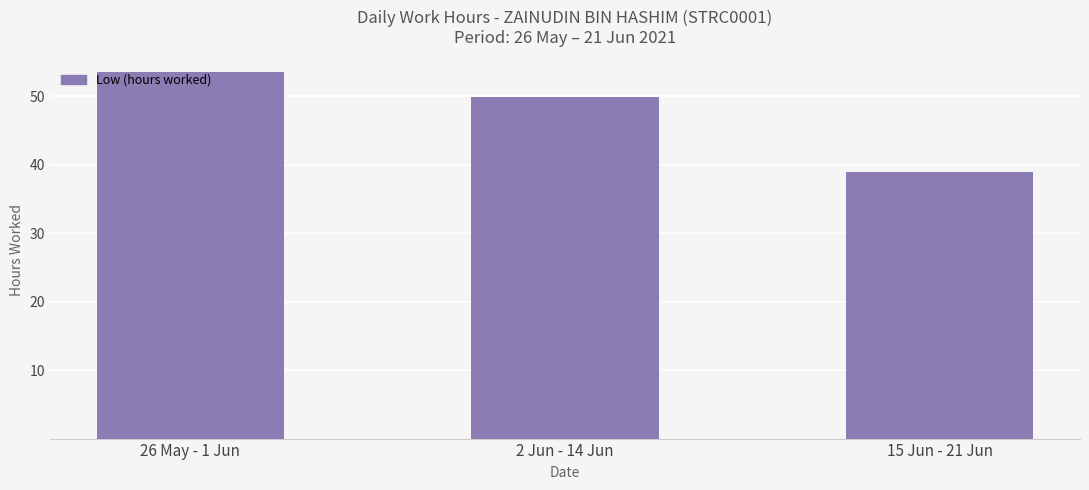

Approximately how many times larger is the value at 26 May - 1 Jun compared to 2 Jun - 14 Jun?

1.1